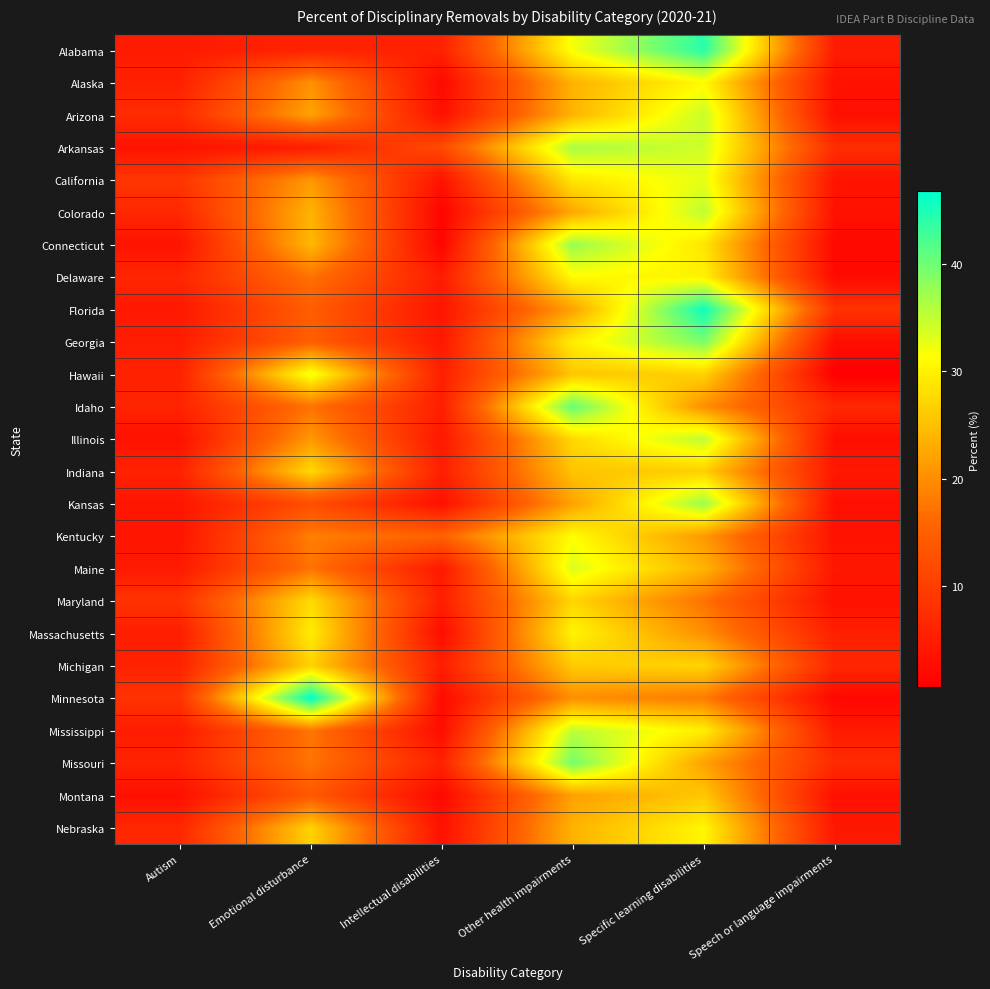

Which category has the highest value across all series?

Emotional disturbance